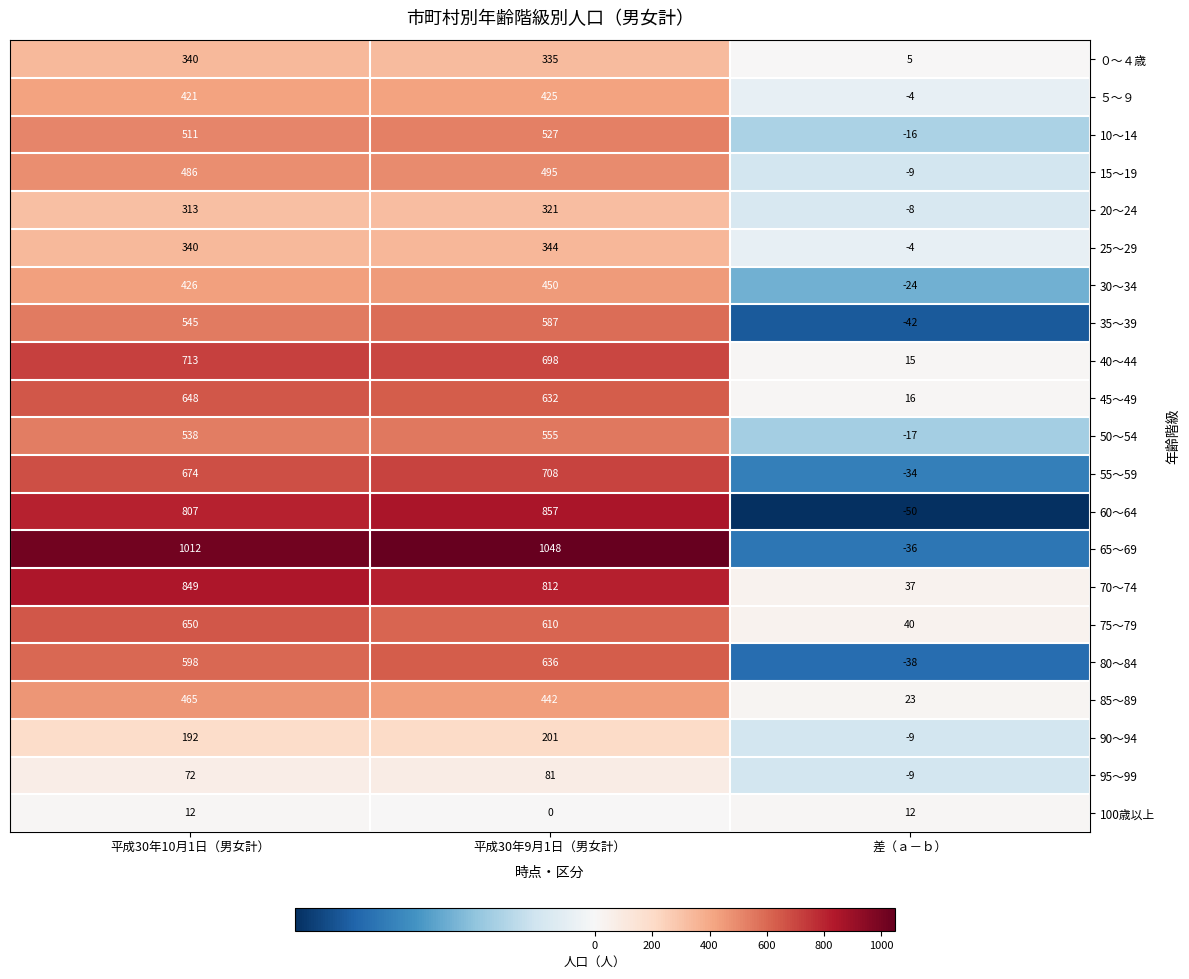

Between 平成30年10月1日（男女計） and 平成30年9月1日（男女計）, which series saw the biggest shift?

60～64